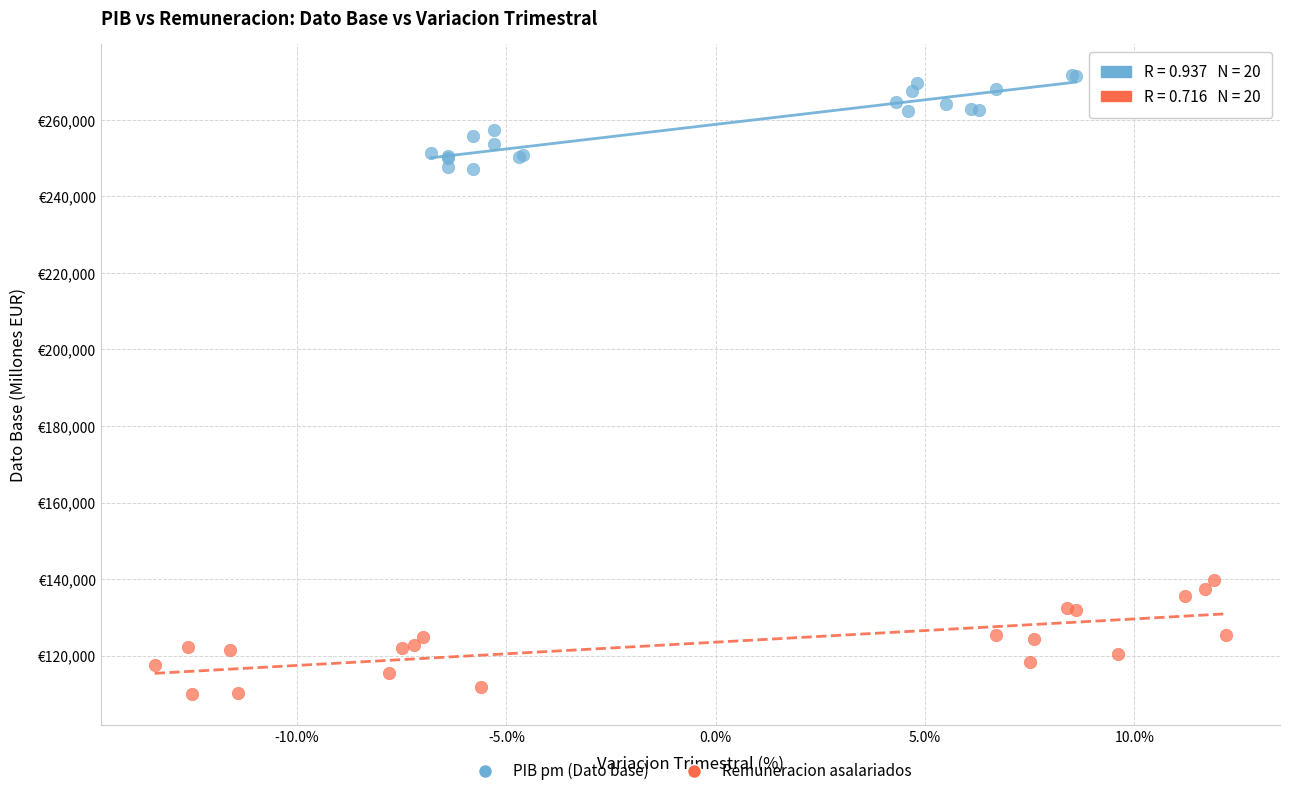

What are all the series names shown in the legend?

PIB pm (Dato base), Remuneracion asalariados